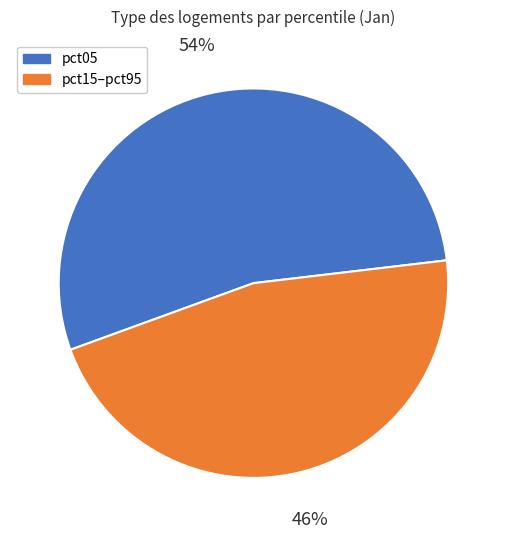

What percentage is the pct05 slice, to the nearest percent?

54%